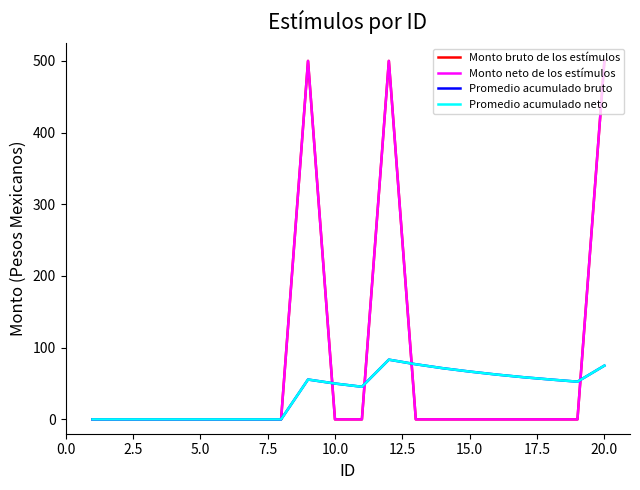

Does the chart have visible grid lines?

No